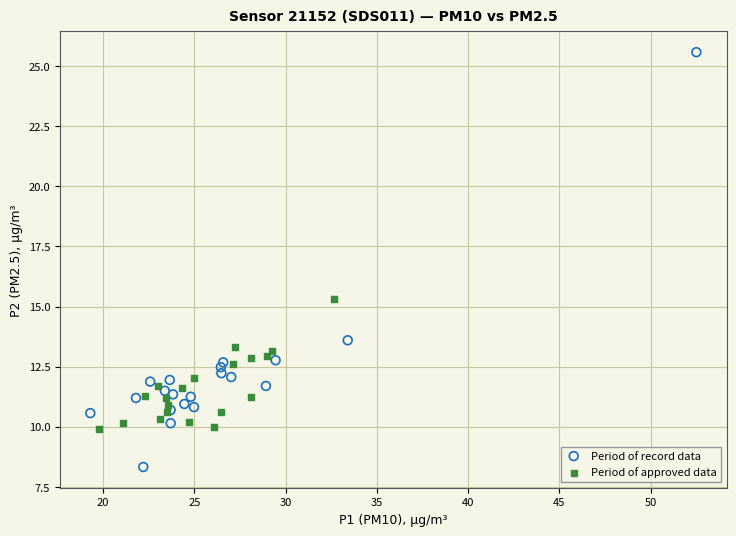

Which series contains the highest Y value?

Period of record data